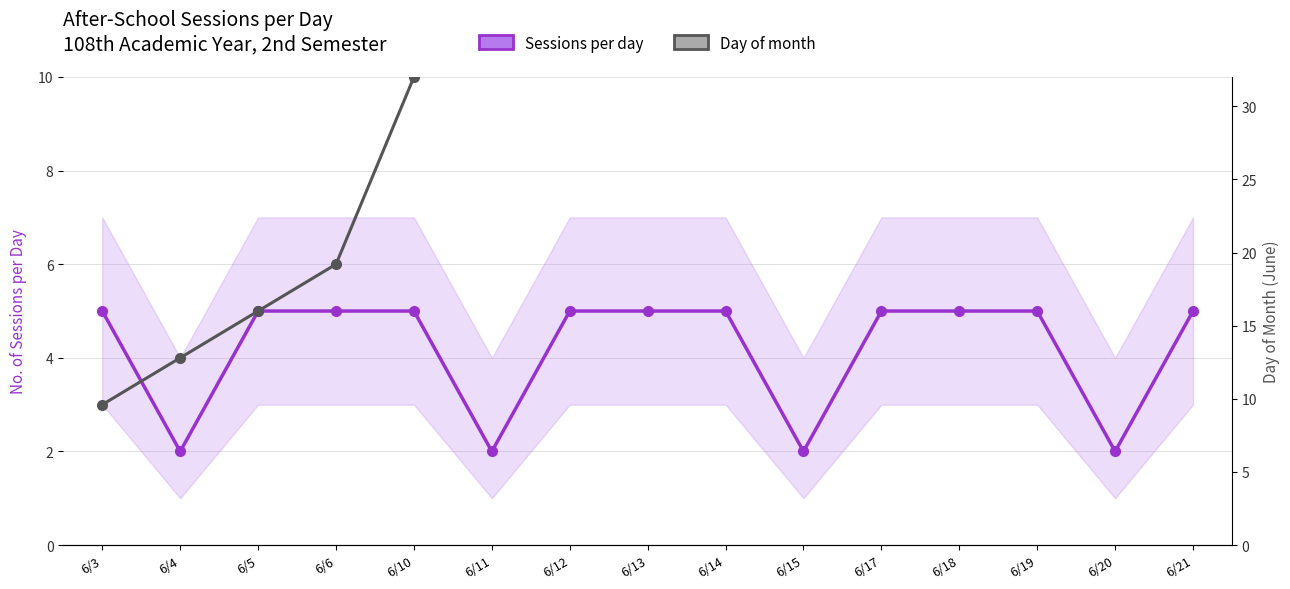

How many data points does each series have?

15